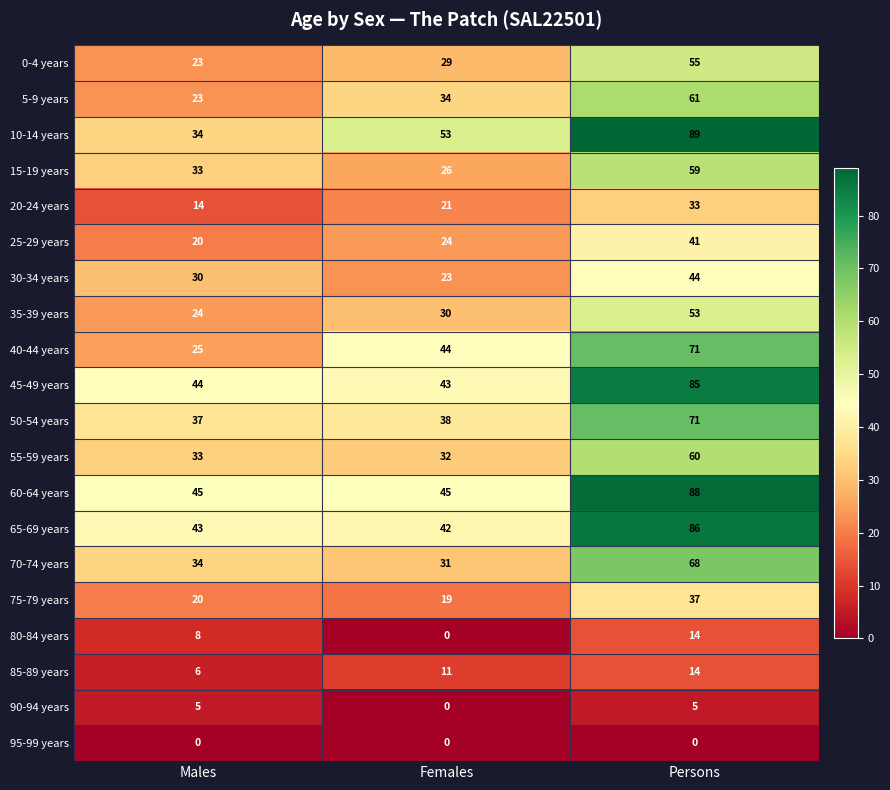

The 65-69 years series shows 86 at Persons. True or false?

True